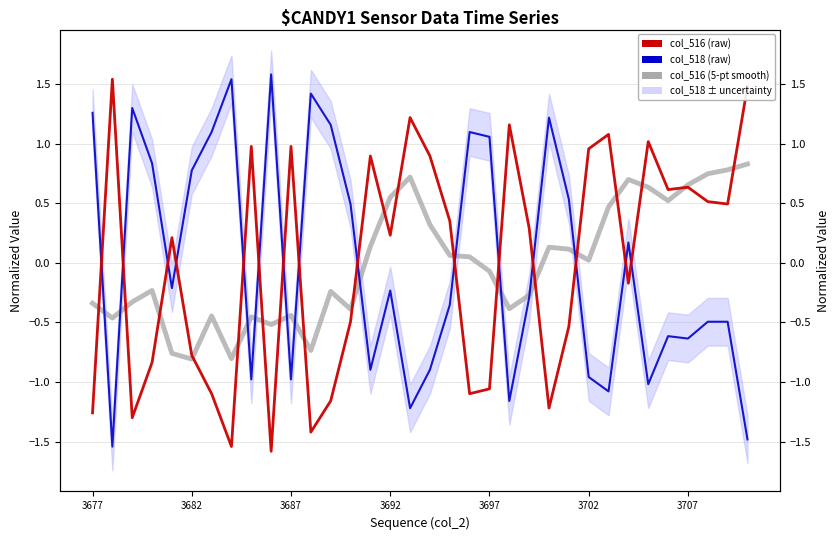

How many values in the col_518 series exceed 0?

15